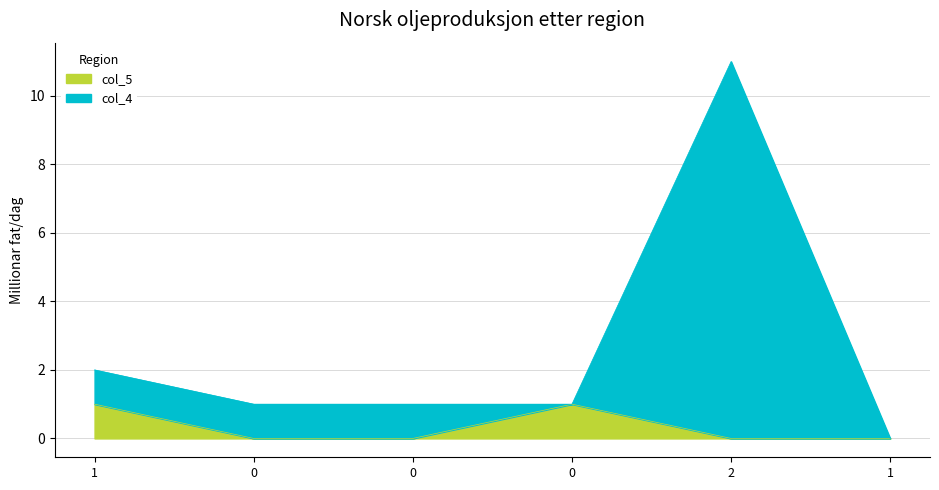

Is the value of col_5 at 0 greater than the value of col_4 at 1?

No